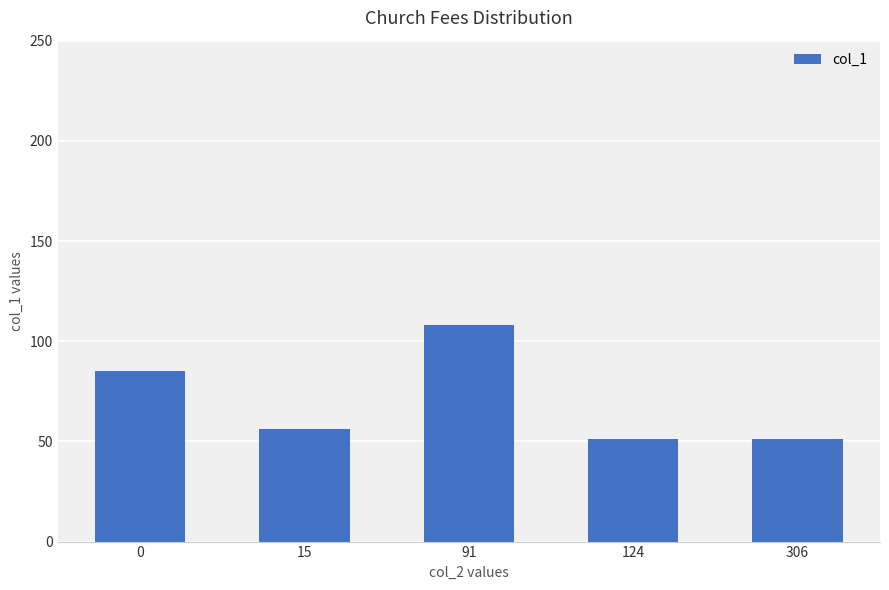

Between 91 and 0, which is larger?

91